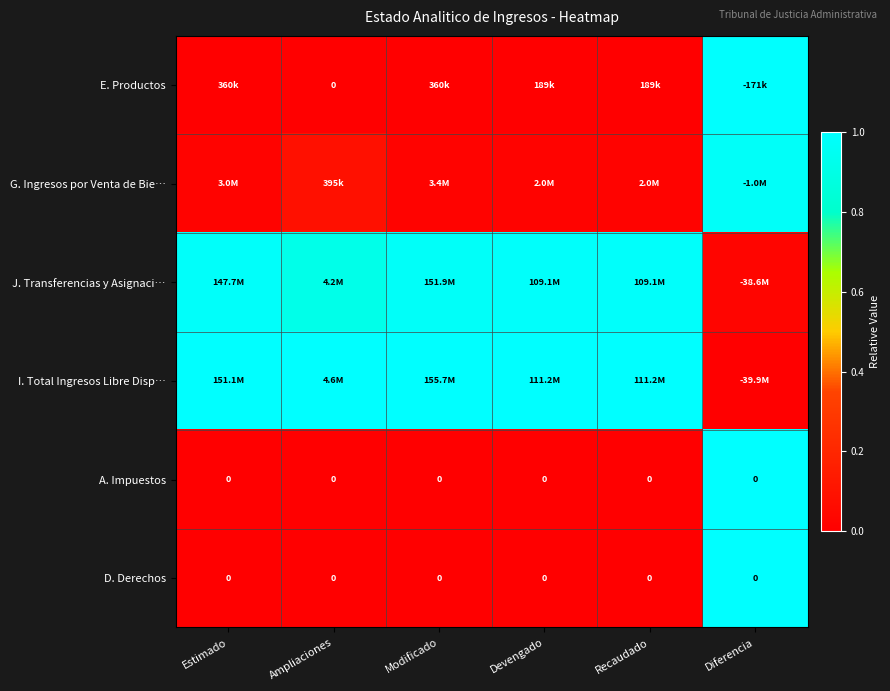

The value of E. Productos at Modificado is 0.0. True or false?

False